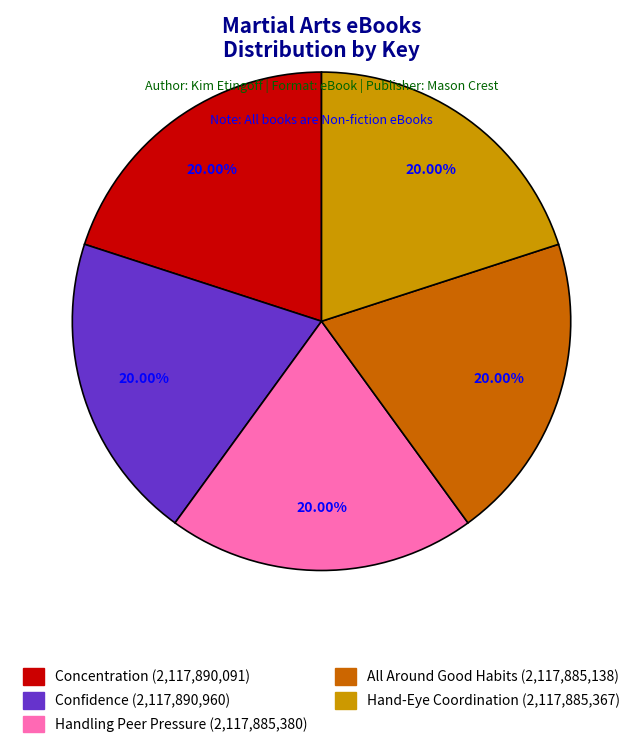

Does Confidence account for over 50% of the chart?

No